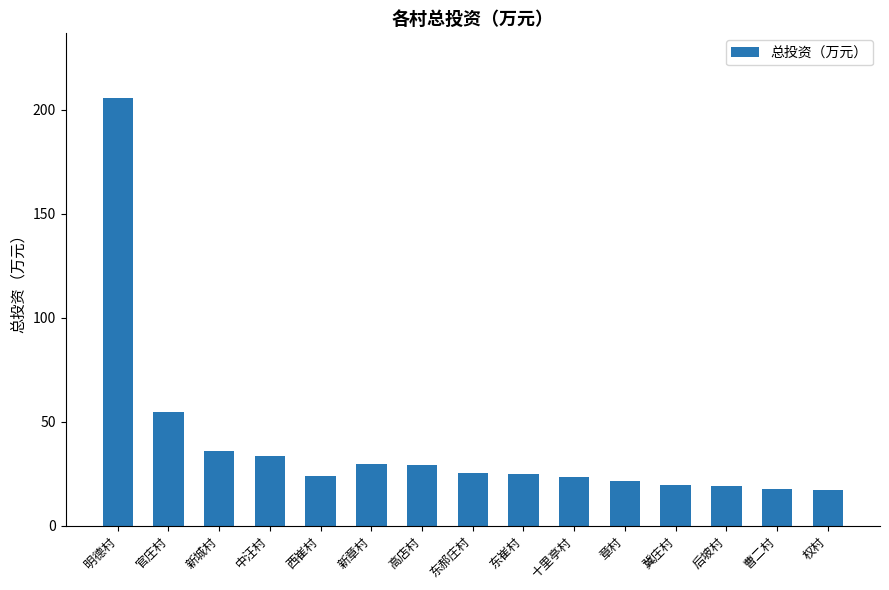

Between 高店村 and 东郝庄村, which is larger?

高店村